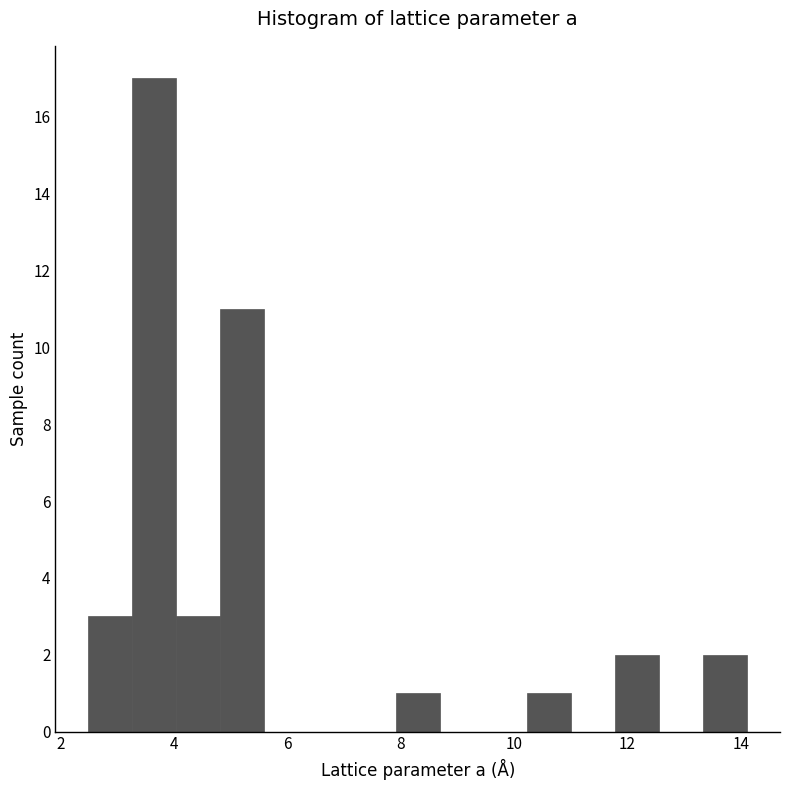

Read against the x-axis, roughly where is the centre of the tallest bar?

3.6